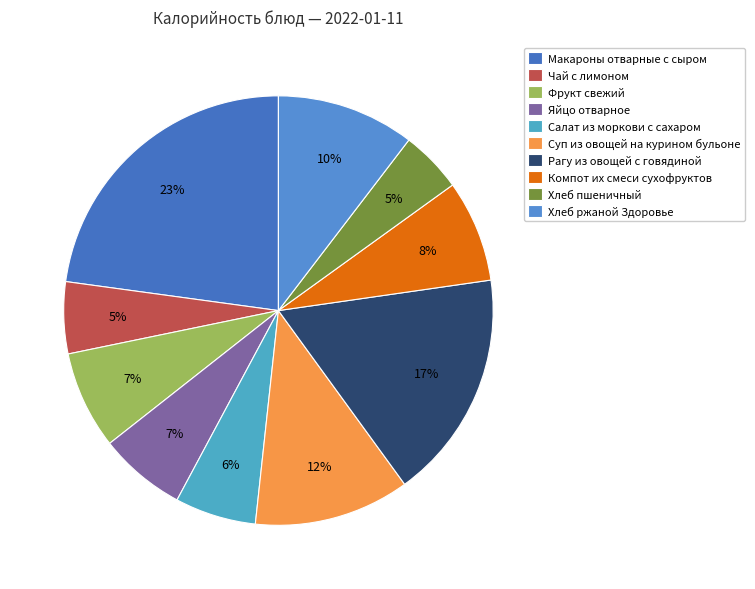

What is the largest slice in the pie chart?

Макароны отварные с сыром